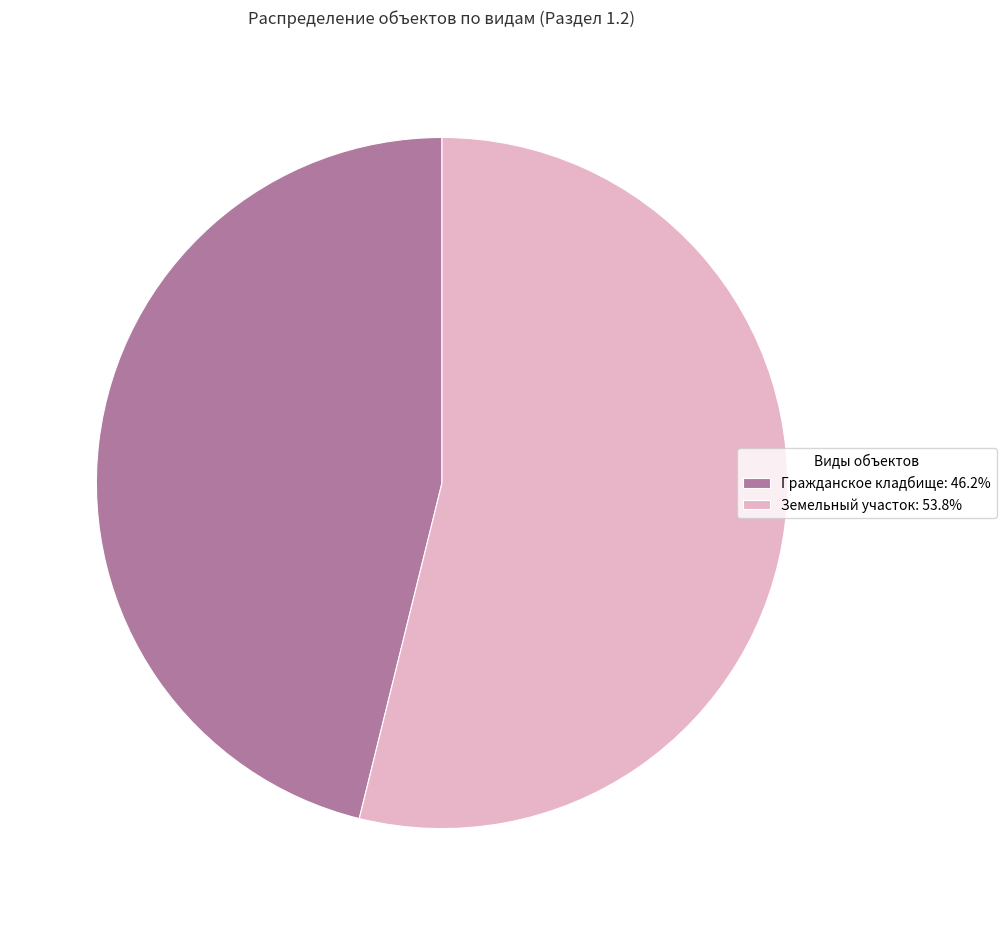

Approximately how many times larger is the value at Земельный участок compared to Гражданское кладбище?

1.2